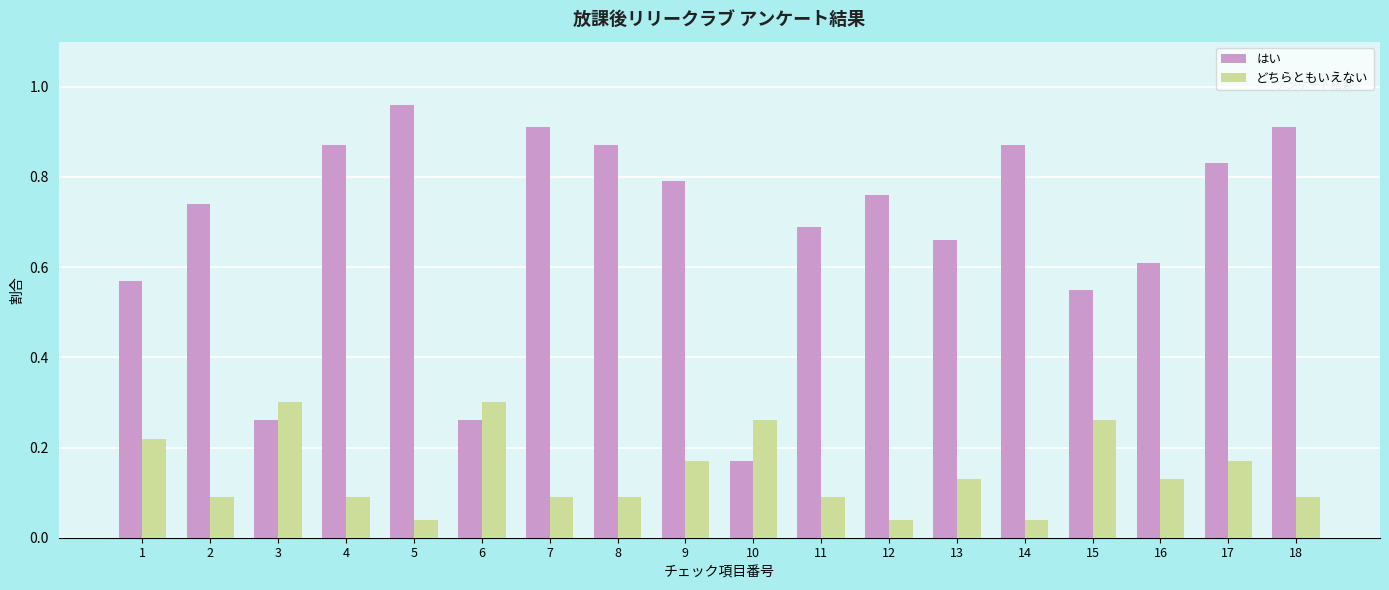

How many series are shown in this chart?

2